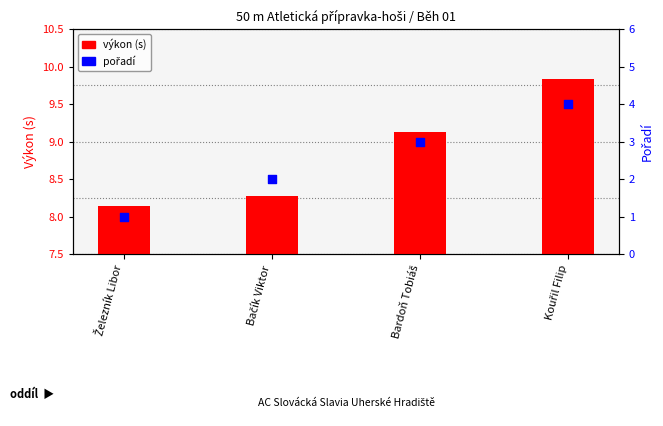

At how many categories does at least one series exceed 9?

2